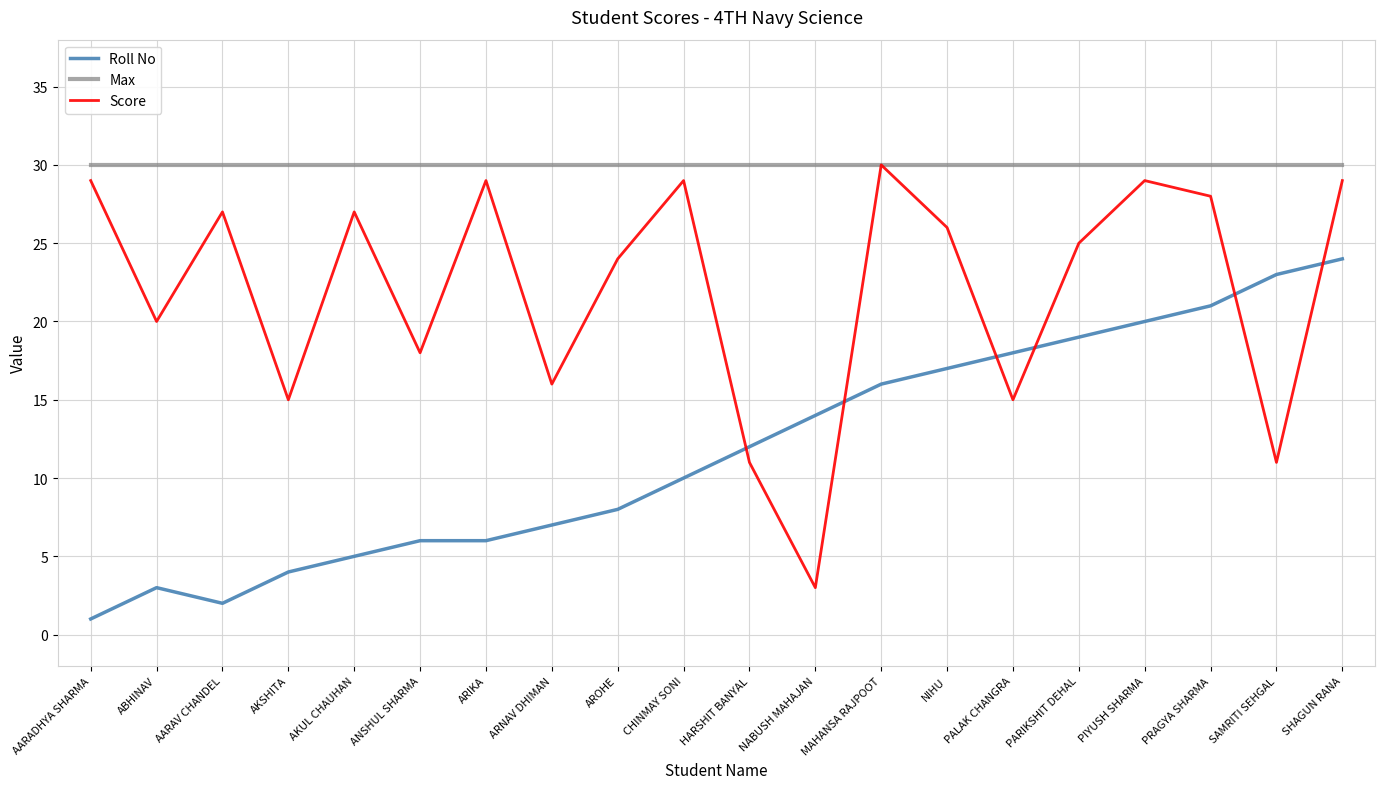

What is the total value across all series at ARIKA?

65